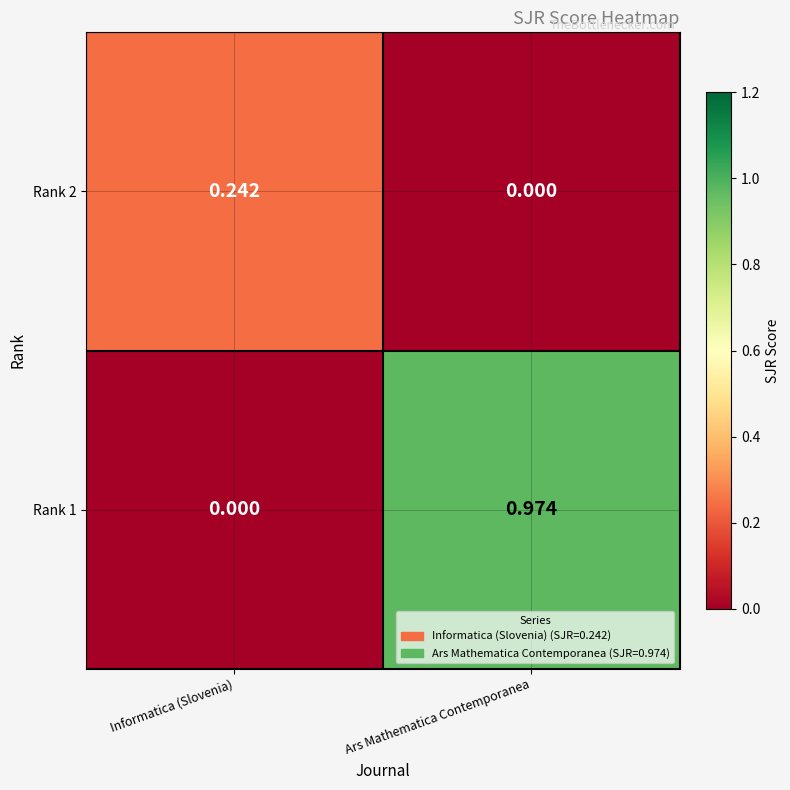

Which category has the highest value across all series?

Ars Mathematica Contemporanea